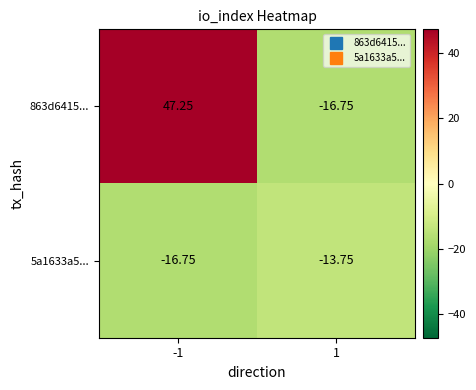

Is the value of 863d6415... at -1 greater than the value of 5a1633a5... at -1?

Yes